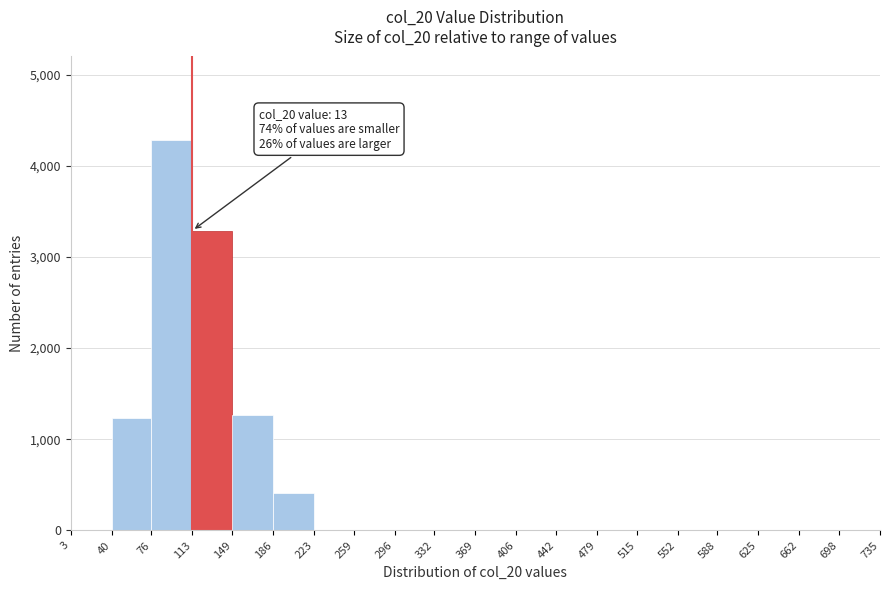

Which range on the x-axis has the tallest bar?

76 to 113